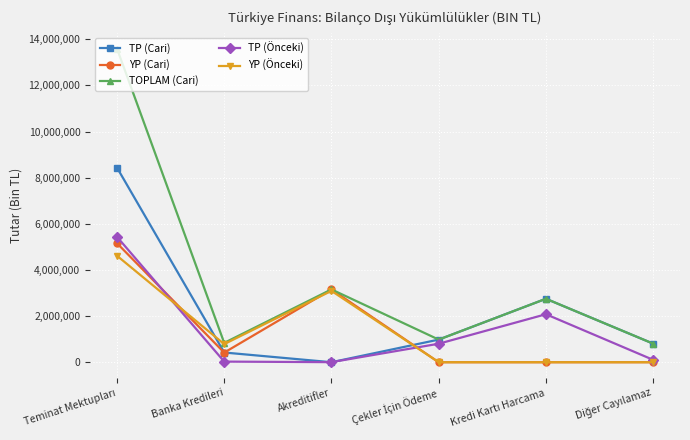

Rank the series by their maximum value, from highest to lowest.

TOPLAM (Cari), TP (Cari), TP (Önceki), YP (Cari), YP (Önceki)